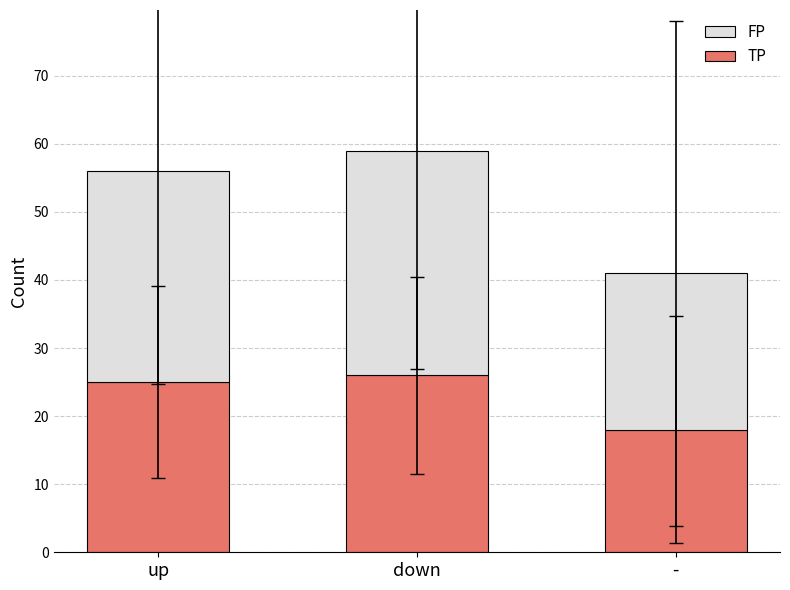

What is the maximum value for TP?

26